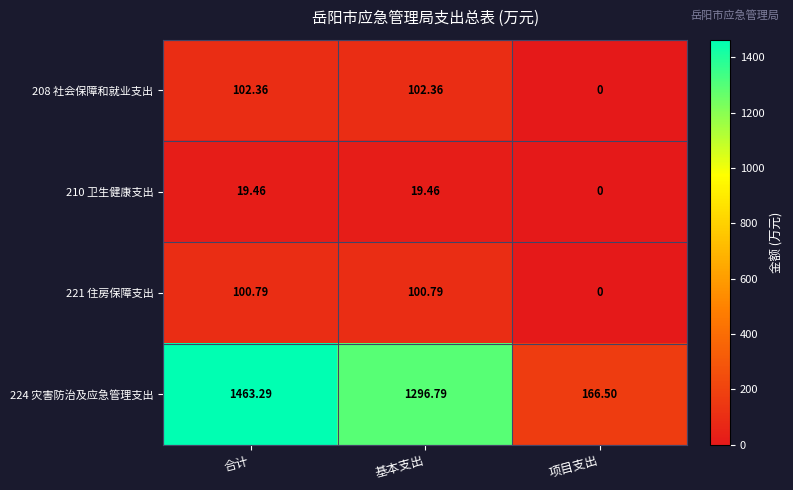

What is the total value across all series at 合计?

1685.9